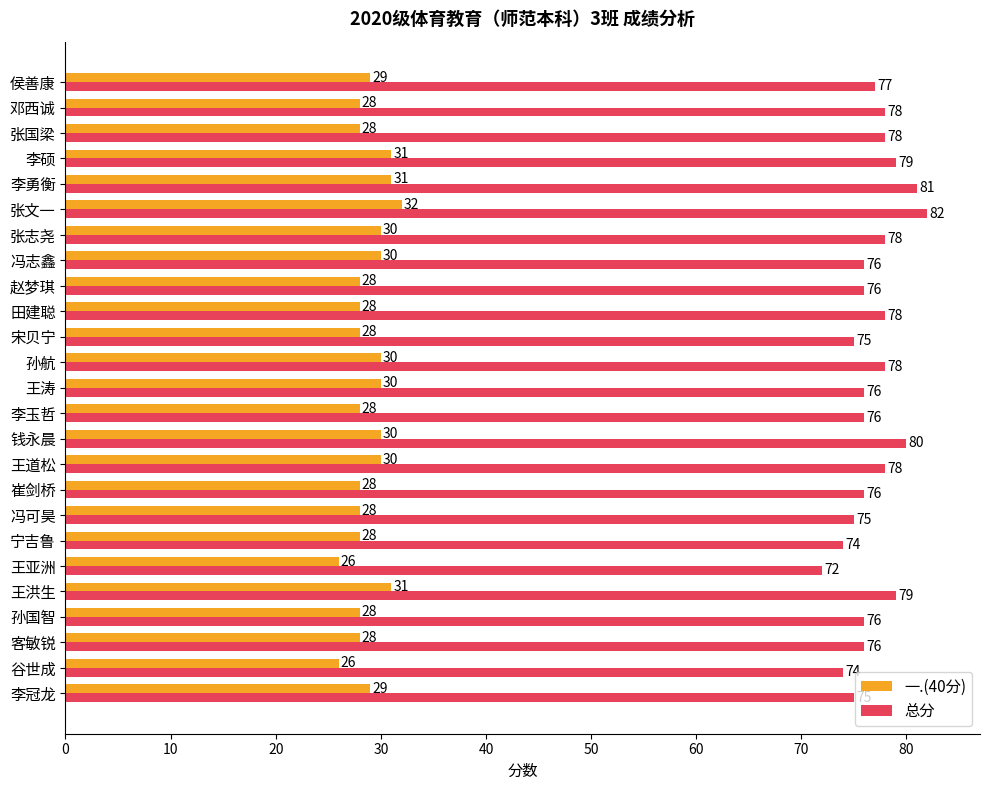

The 总分 series shows 78 at 王道松. True or false?

True